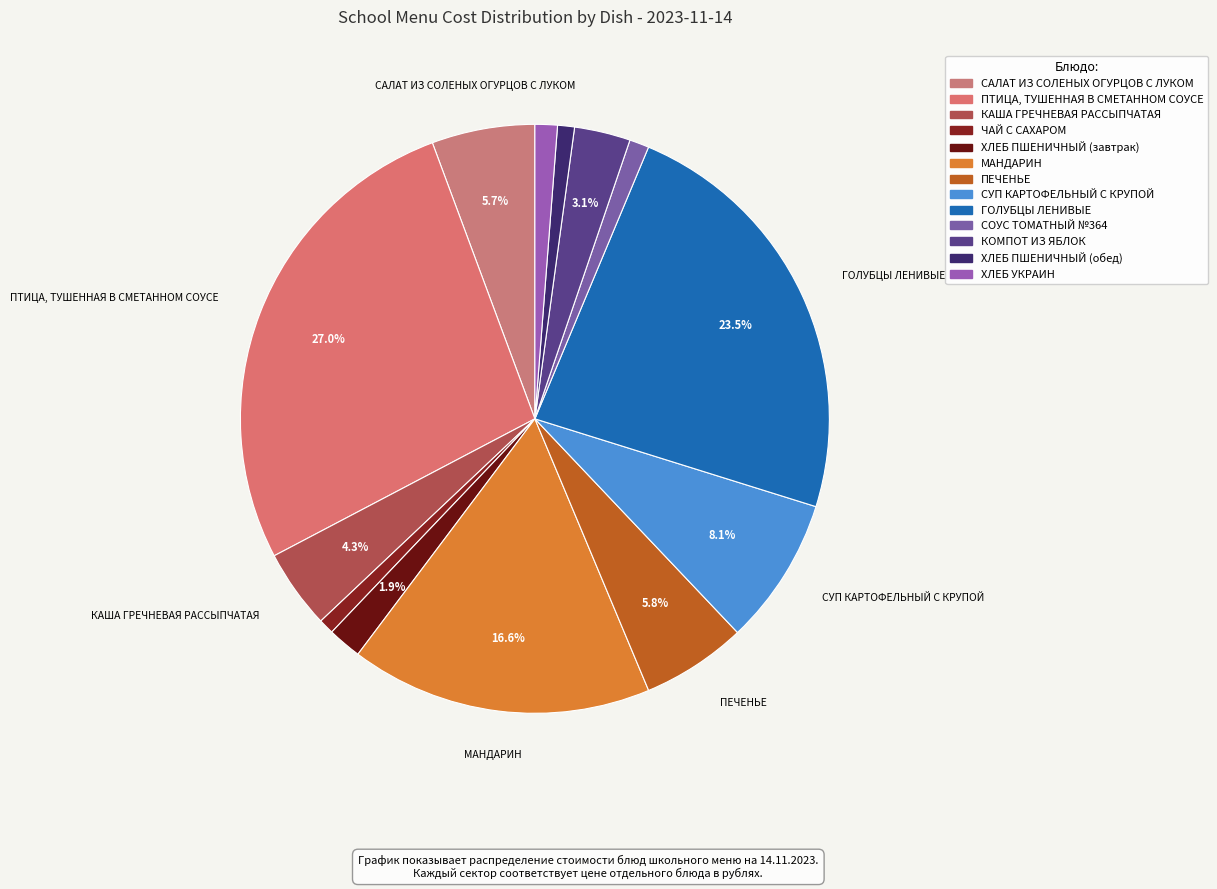

What is the largest slice in the pie chart?

ПТИЦА, ТУШЕННАЯ В СМЕТАННОМ СОУСЕ